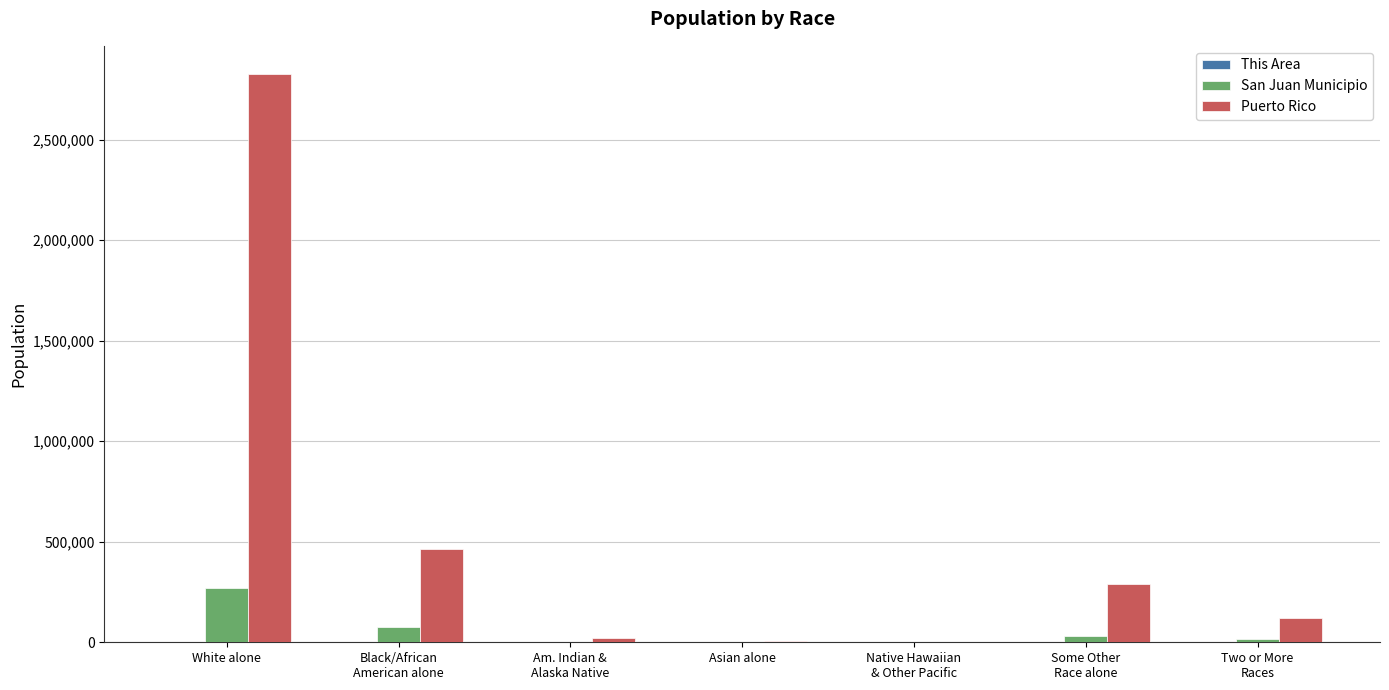

Where is Puerto Rico nearest to the value 1412735?

Black/African
American alone